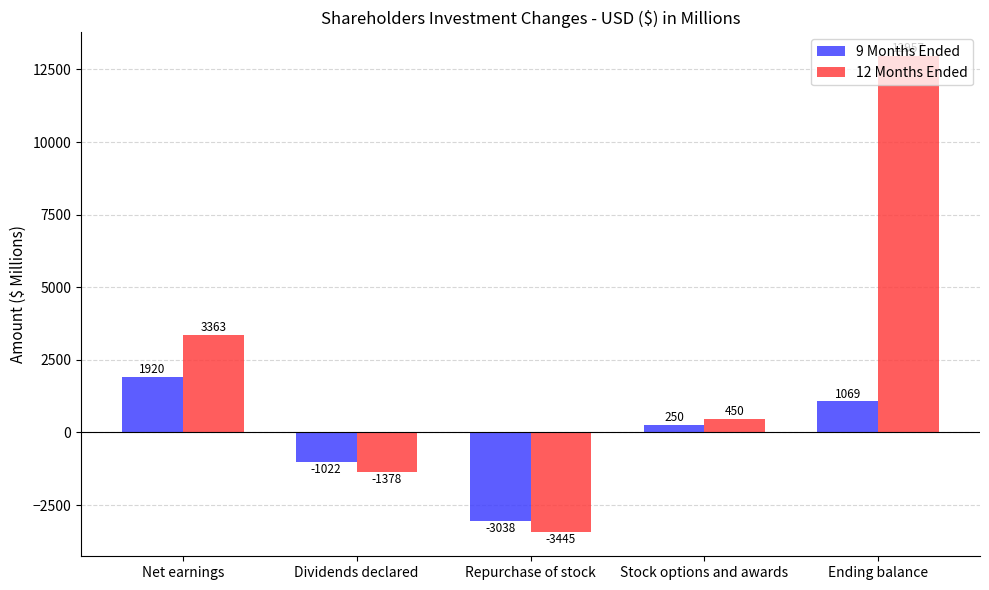

What are all the series names shown in the legend?

9 Months Ended, 12 Months Ended